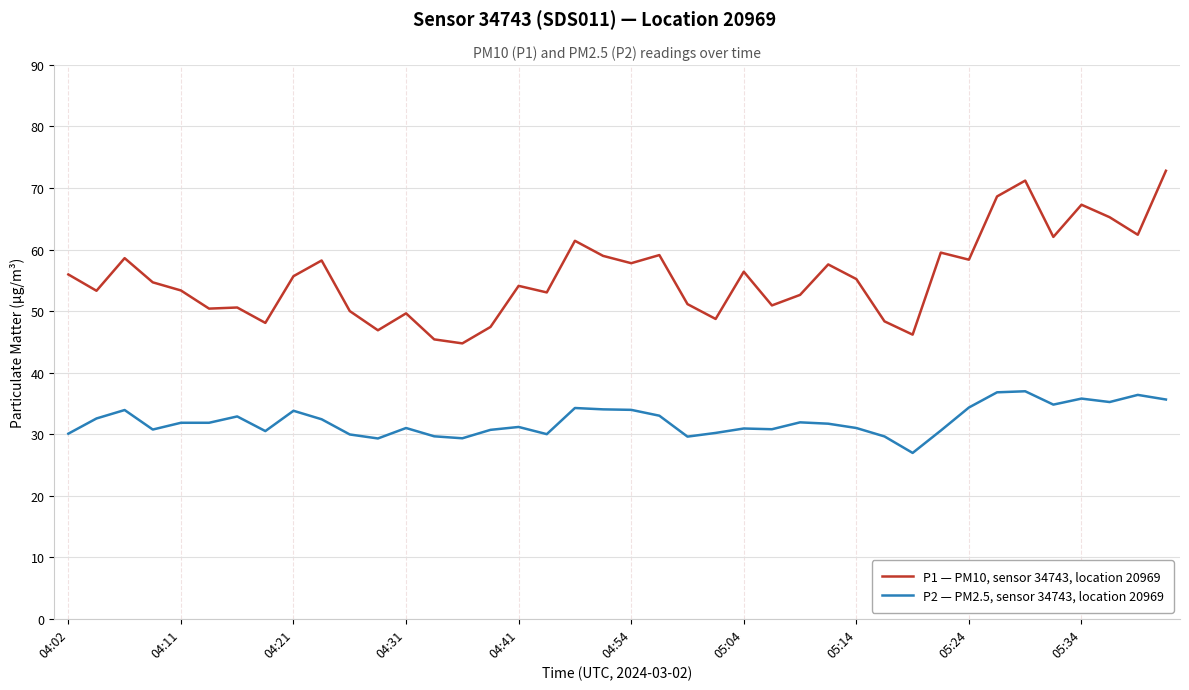

Which series has the largest total across all categories?

P1 — PM10, sensor 34743, location 20969